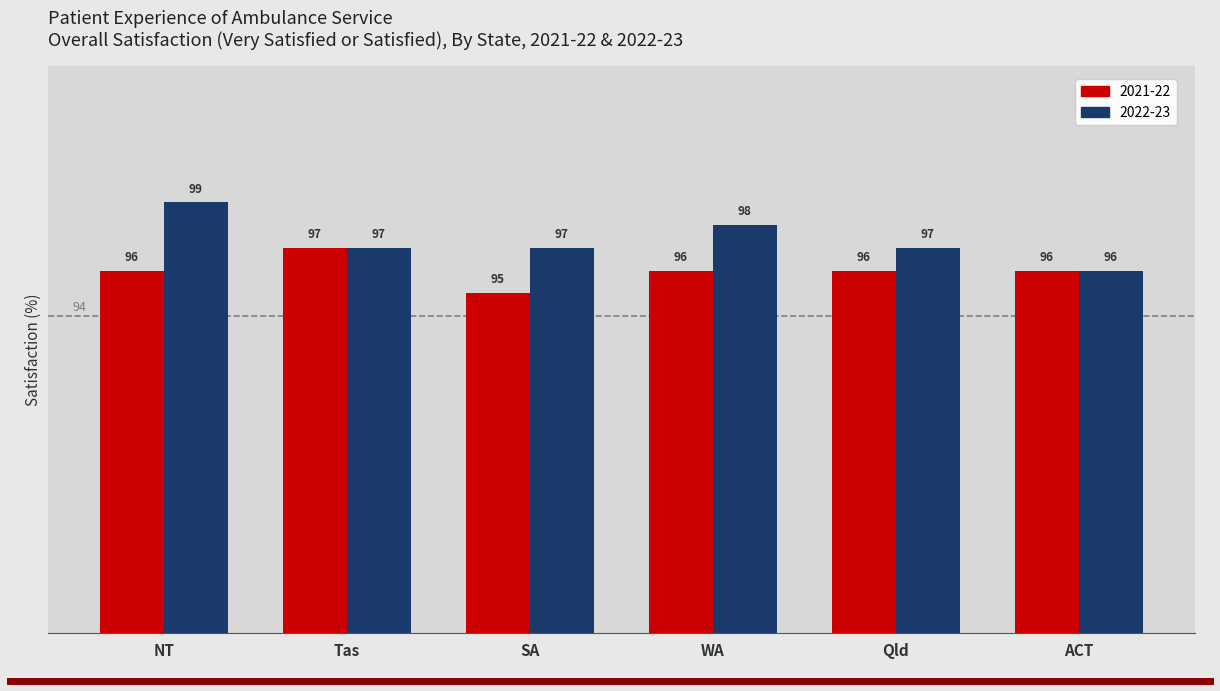

List the series in order of their peak value, highest first.

2022-23, 2021-22